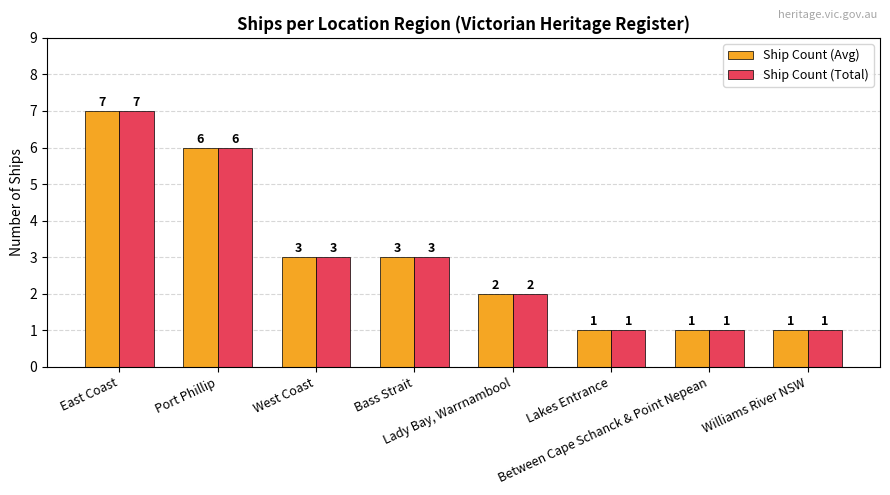

Reading left to right, what are all the values shown in this chart?

Ship Count (Avg): East Coast=7	Port Phillip=6	West Coast=3	Bass Strait=3	Lady Bay, Warrnambool=2	Lakes Entrance=1	Between Cape Schanck & Point Nepean=1	Williams River NSW=1
Ship Count (Total): East Coast=7	Port Phillip=6	West Coast=3	Bass Strait=3	Lady Bay, Warrnambool=2	Lakes Entrance=1	Between Cape Schanck & Point Nepean=1	Williams River NSW=1